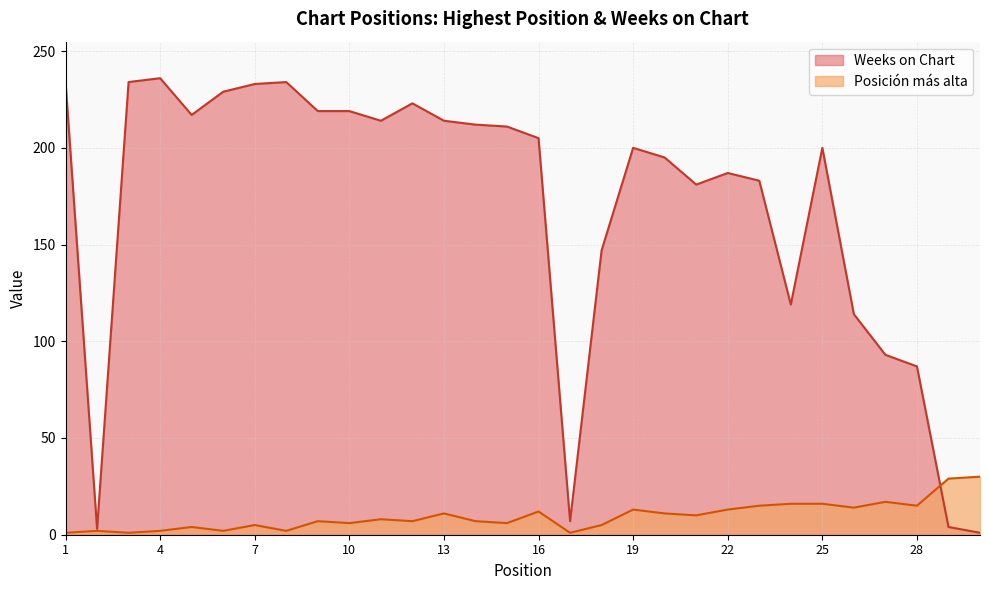

Where is the first local maximum for Weeks on Chart?

4